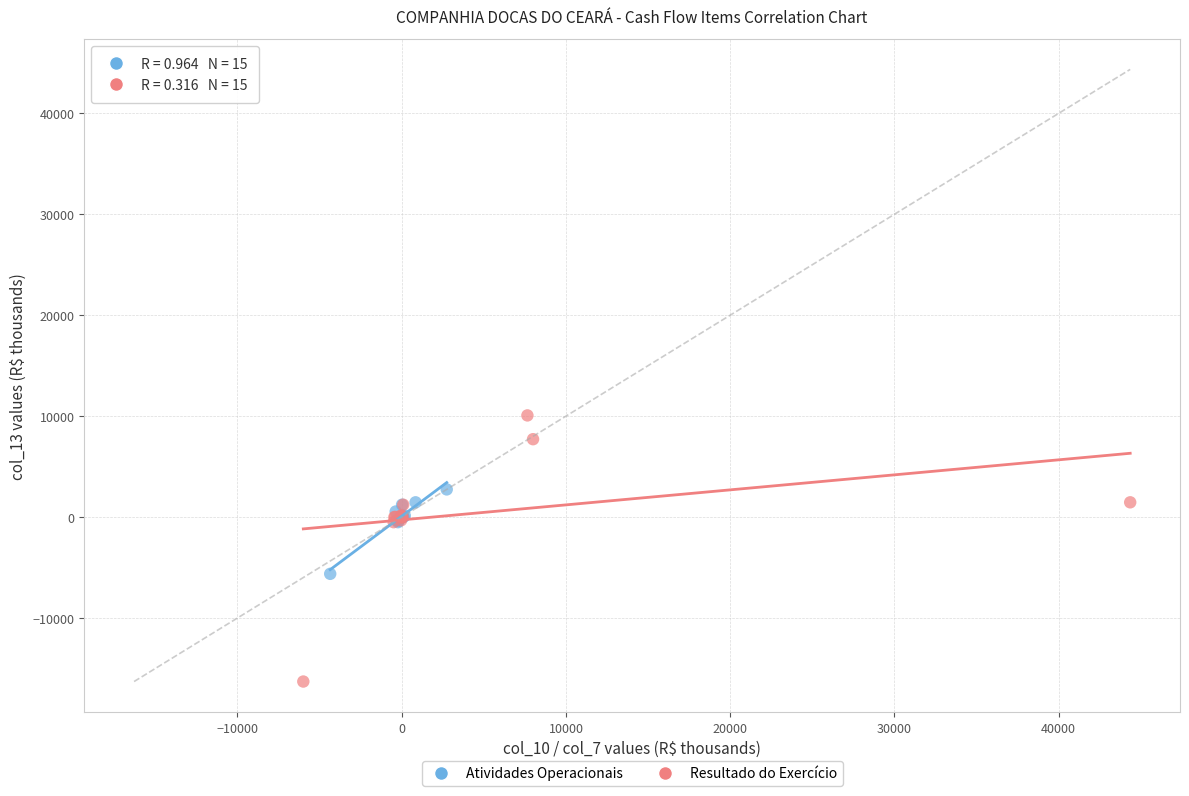

Which series has the largest Y range (max minus min)?

Resultado do Exercício